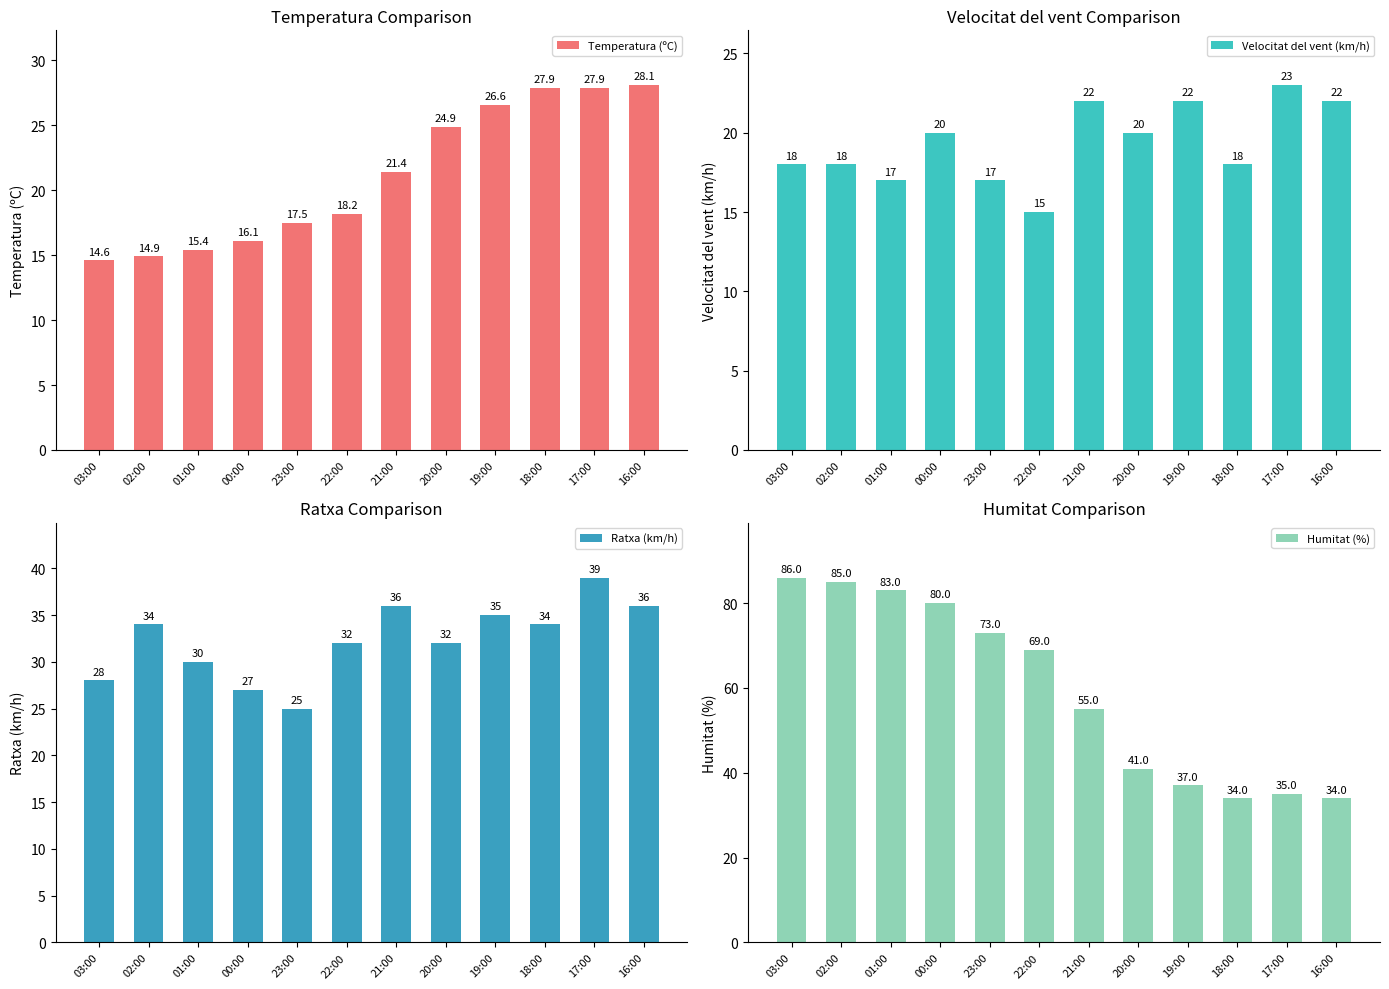

Reading right to left, what are all the values shown in this chart?

Temperatura (ºC): 16:00=28.1	17:00=27.9	18:00=27.9	19:00=26.6	20:00=24.9	21:00=21.4	22:00=18.2	23:00=17.5	00:00=16.1	01:00=15.4	02:00=14.9	03:00=14.6
Velocitat del vent (km/h): 16:00=22.0	17:00=23.0	18:00=18.0	19:00=22.0	20:00=20.0	21:00=22.0	22:00=15.0	23:00=17.0	00:00=20.0	01:00=17.0	02:00=18.0	03:00=18.0
Ratxa (km/h): 16:00=36.0	17:00=39.0	18:00=34.0	19:00=35.0	20:00=32.0	21:00=36.0	22:00=32.0	23:00=25.0	00:00=27.0	01:00=30.0	02:00=34.0	03:00=28.0
Humitat (%): 16:00=34.0	17:00=35.0	18:00=34.0	19:00=37.0	20:00=41.0	21:00=55.0	22:00=69.0	23:00=73.0	00:00=80.0	01:00=83.0	02:00=85.0	03:00=86.0